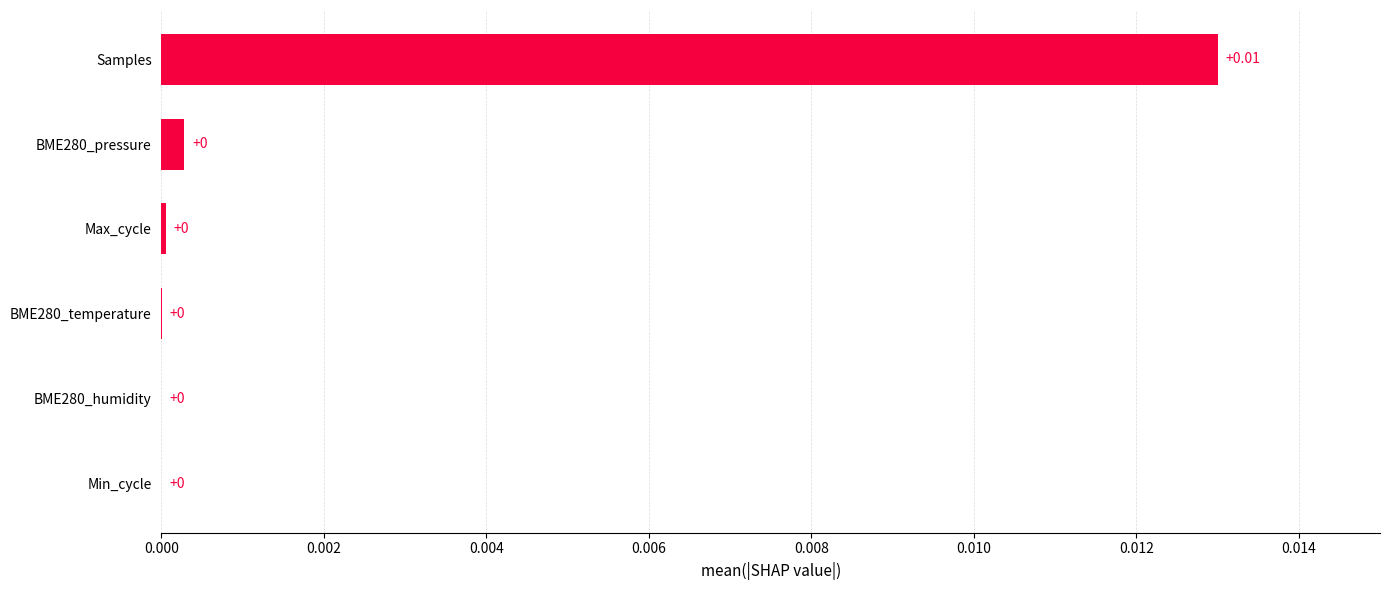

Which has a higher value, BME280_temperature or Samples?

Samples